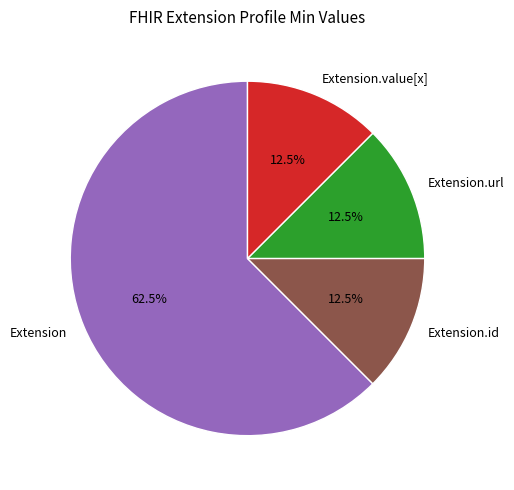

Count the number of slices in the pie.

4